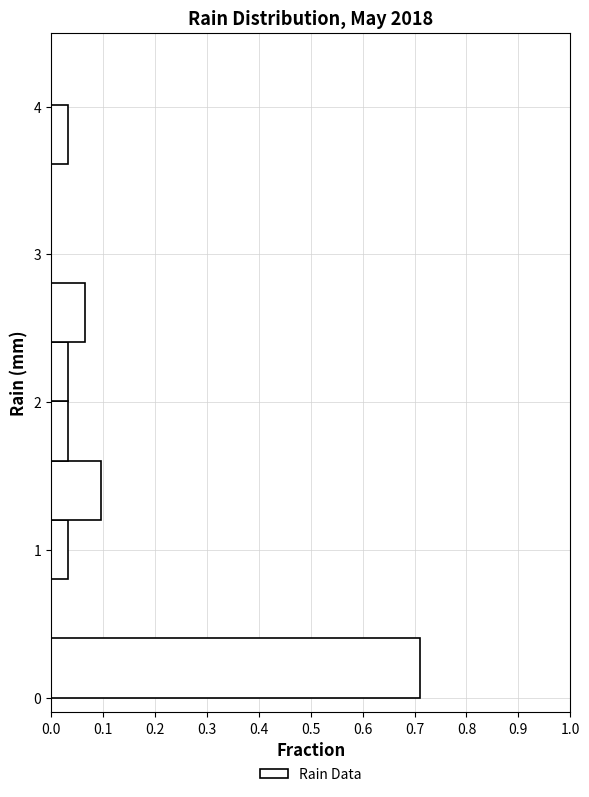

What is the length of the bar covering 1.2 to 1.6 on the y-axis? Neither the bar edges nor the lengths are printed on the chart, so give them approximately, as read against the axes.

0.10